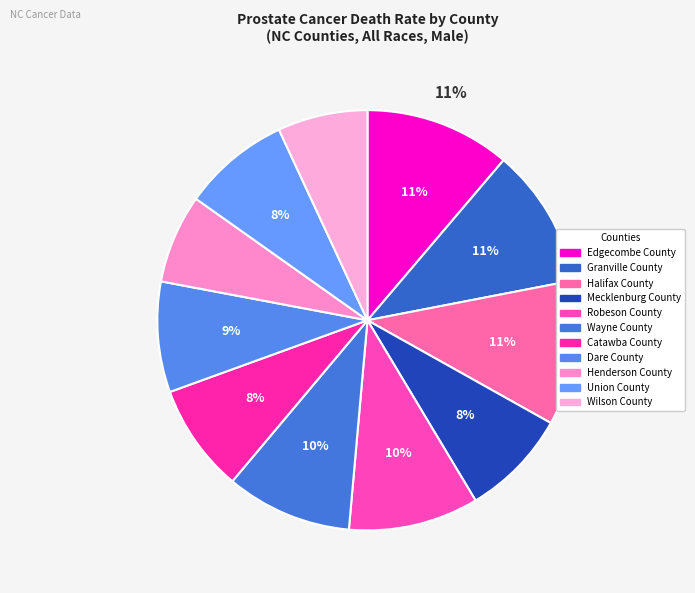

To the nearest percent, what is the difference between the largest and smallest slice percentages?

4%